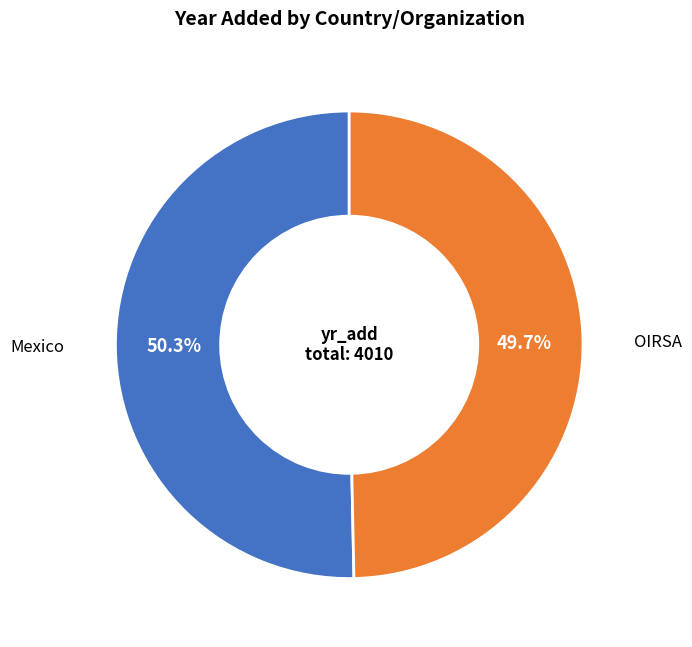

What is the majority slice?

Mexico